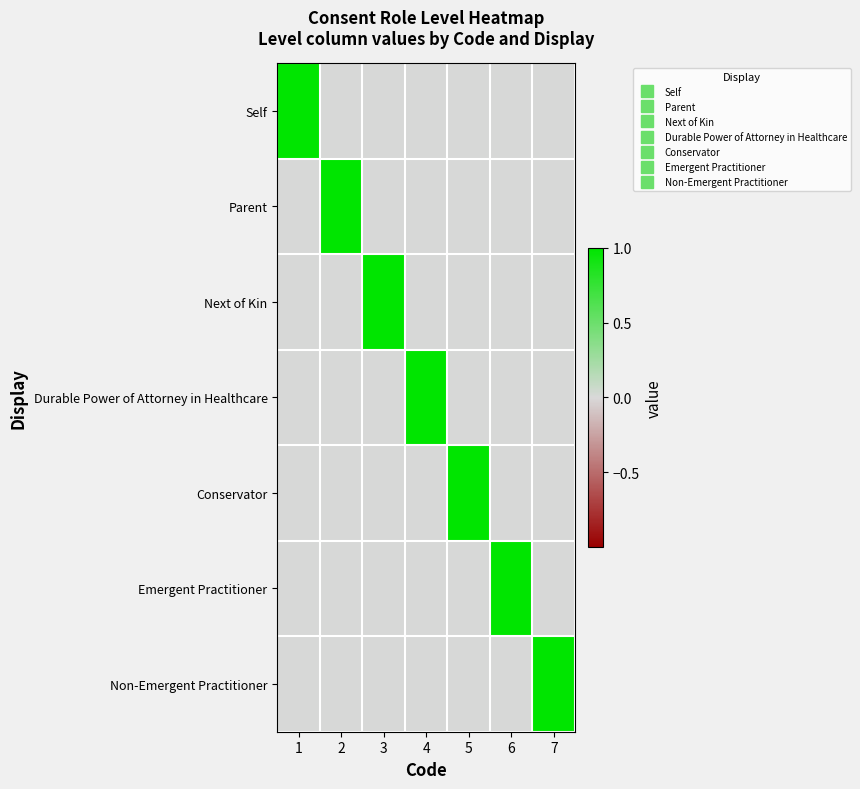

List the series in order of their peak value, highest first.

Self, Parent, Next of Kin, Durable Power of Attorney in Healthcare, Conservator, Emergent Practitioner, Non-Emergent Practitioner